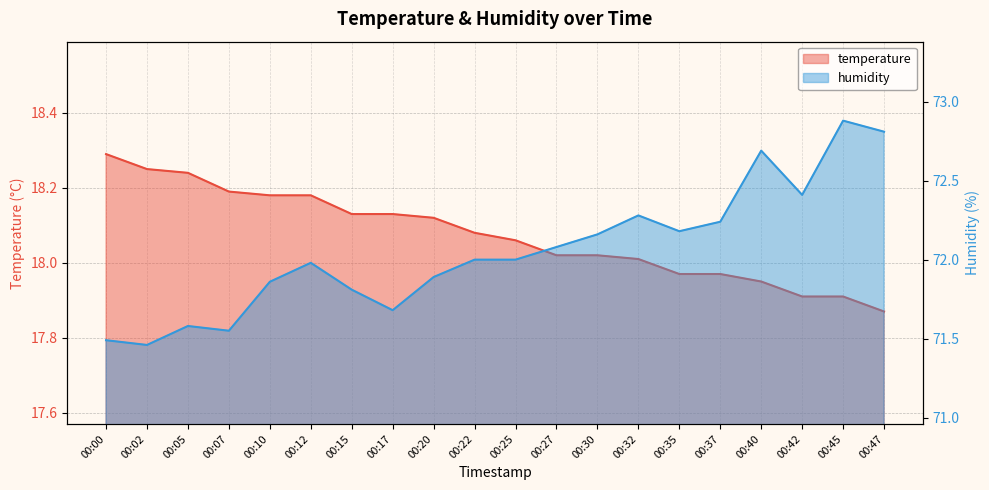

Does the chart display data point markers on the line(s)?

No